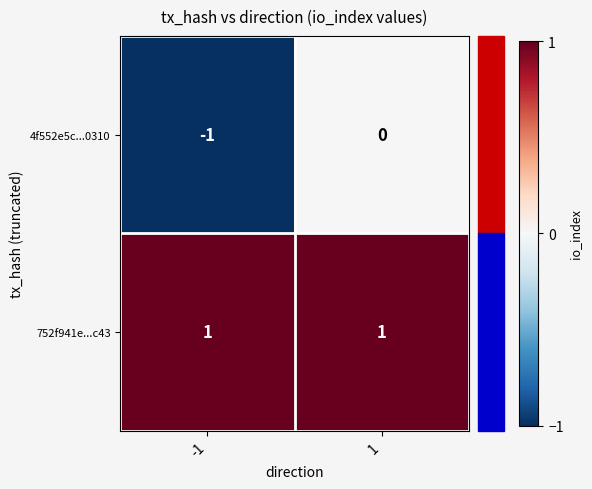

Between -1 and 1, which series saw the biggest shift?

4f552e5c...0310